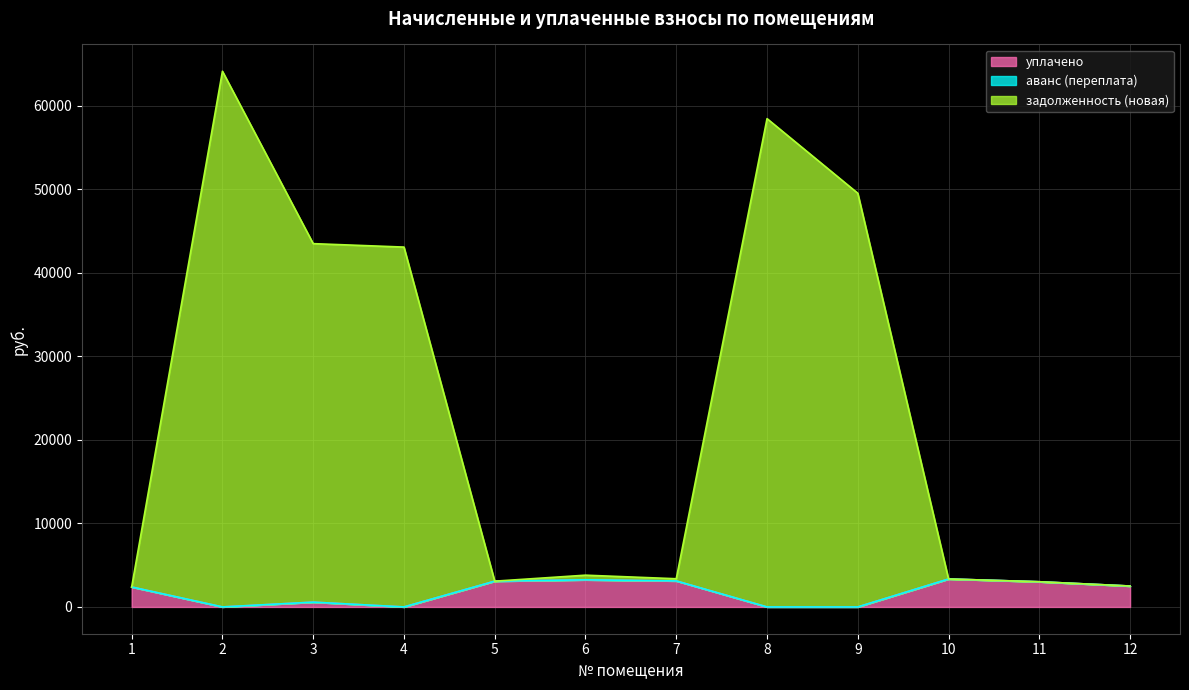

Between 1 and 3, which is larger?

1